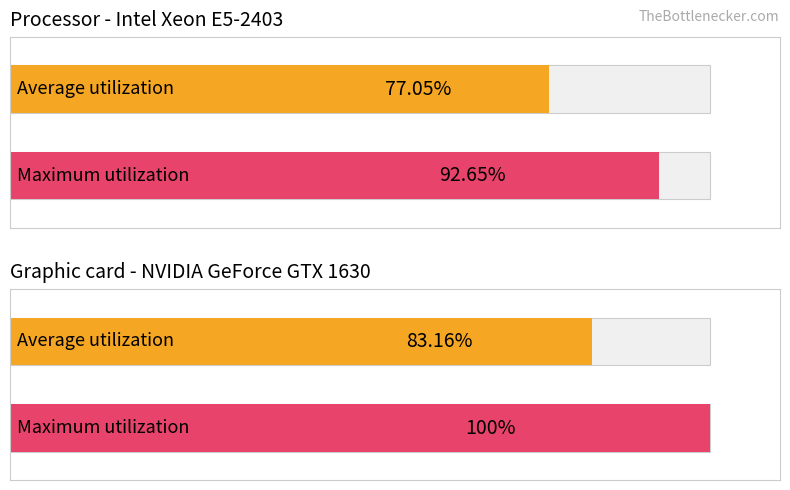

How many bars are there in total?

4